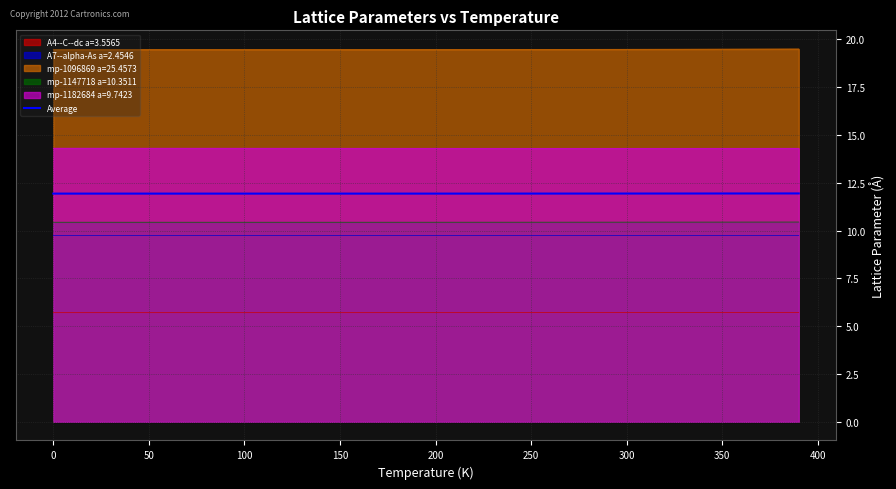

What is the maximum value for Average?

11.9